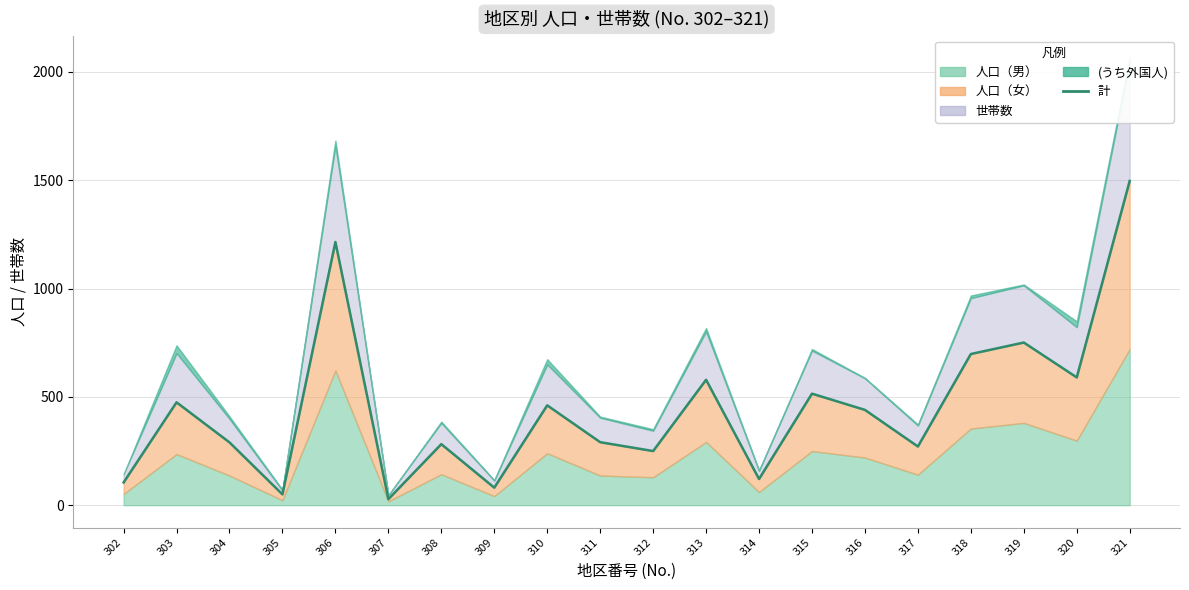

At which label is the value closest to 762?

319